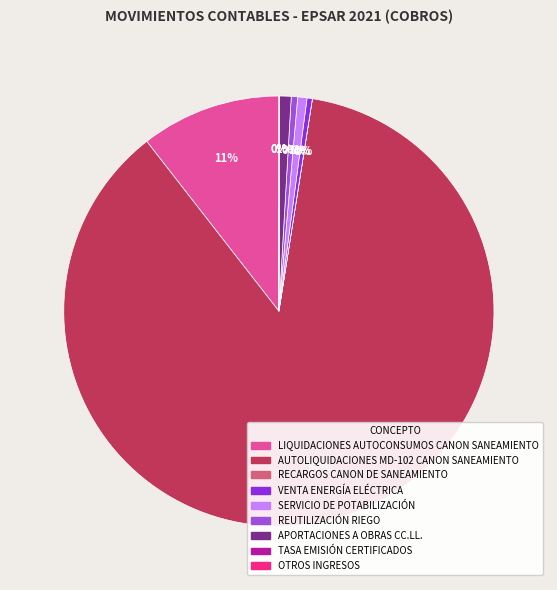

To the nearest percent, what portion does AUTOLIQUIDACIONES MD-102 CANON SANEAMIENTO represent?

87%